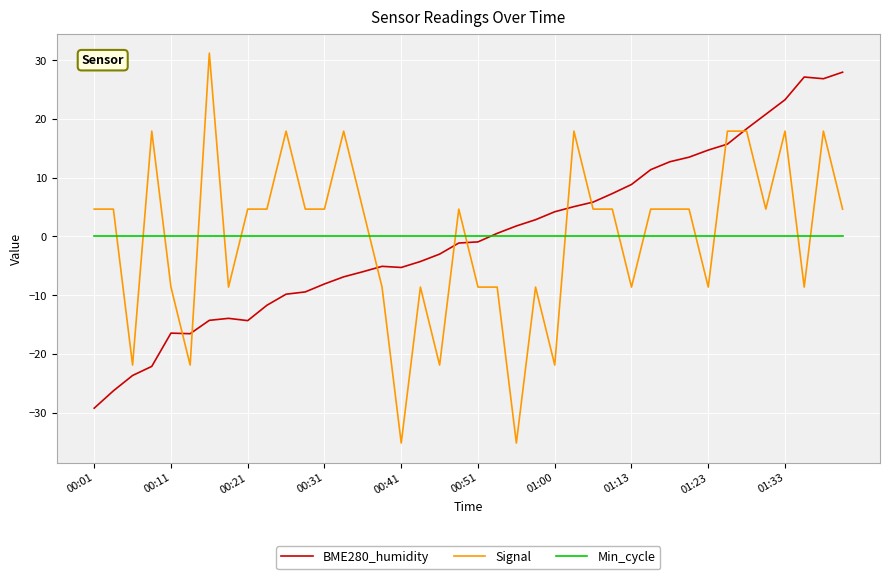

How many lines are shown in the chart?

3